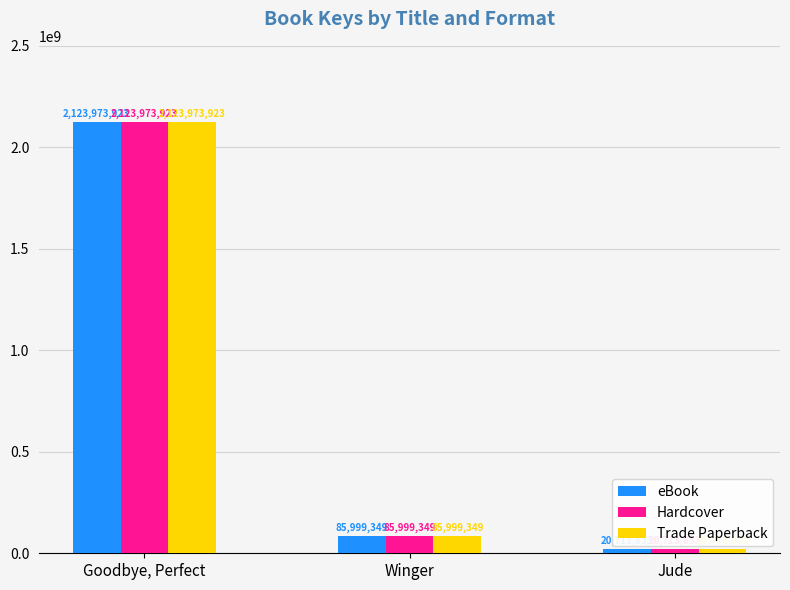

The value of eBook at Goodbye, Perfect is 465547415. True or false?

False